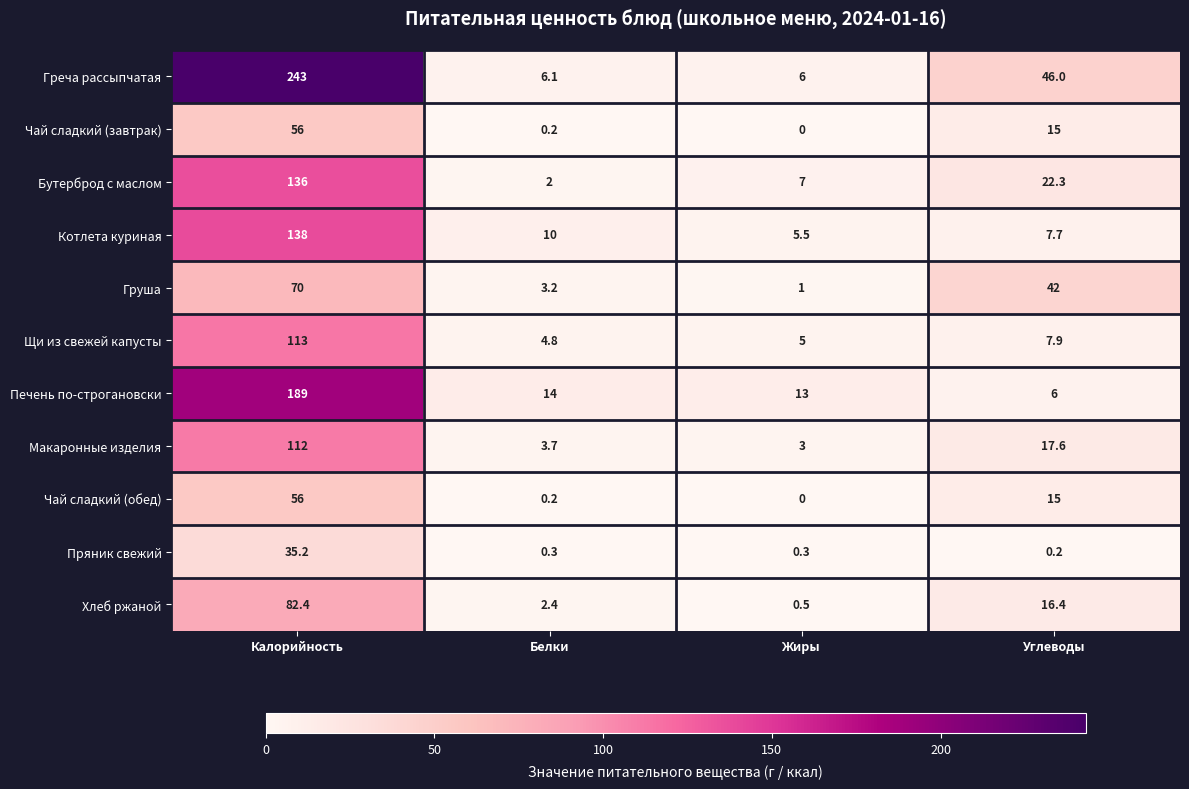

True or false: Печень по-строгановски has a value of 189.0 at Калорийность.

True